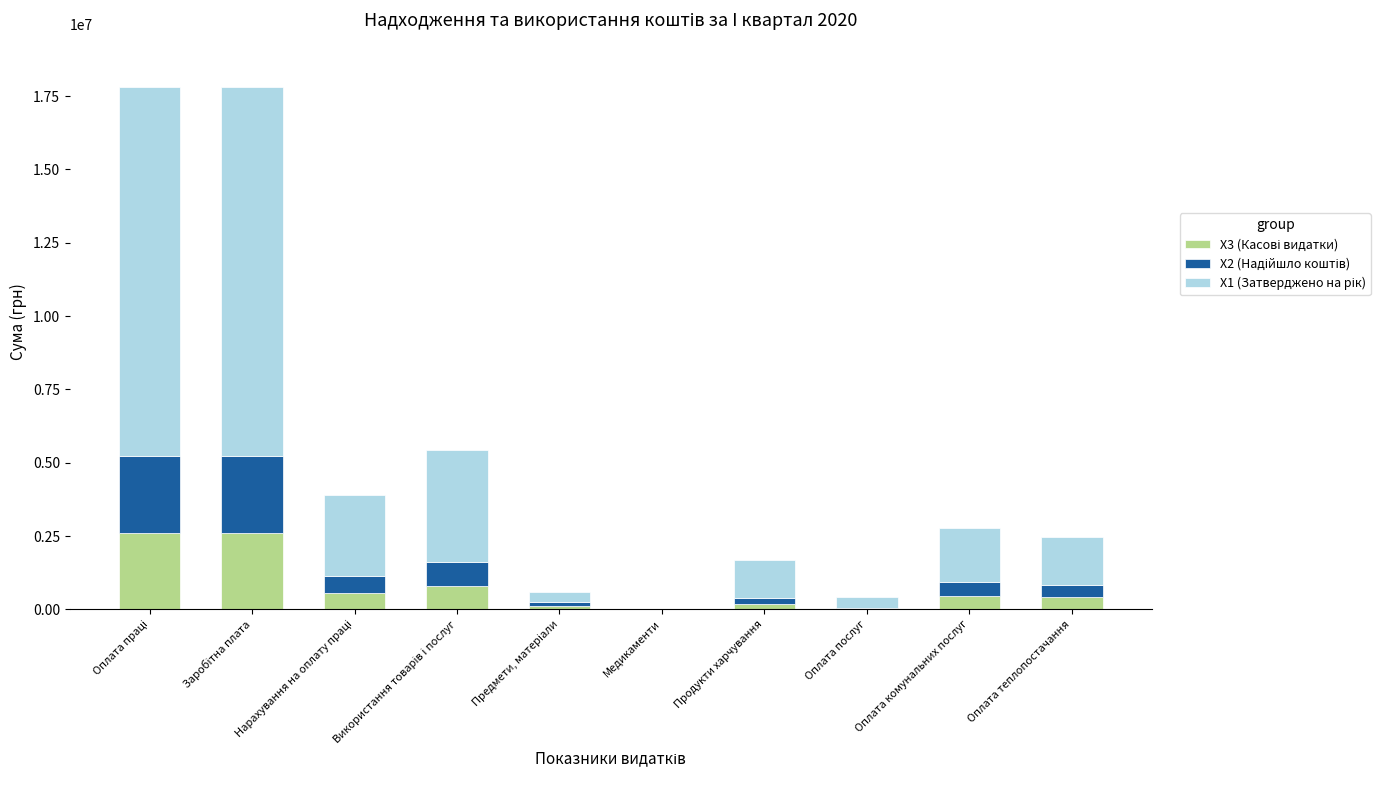

What is the total value across all series at Продукти харчування?

1668072.0